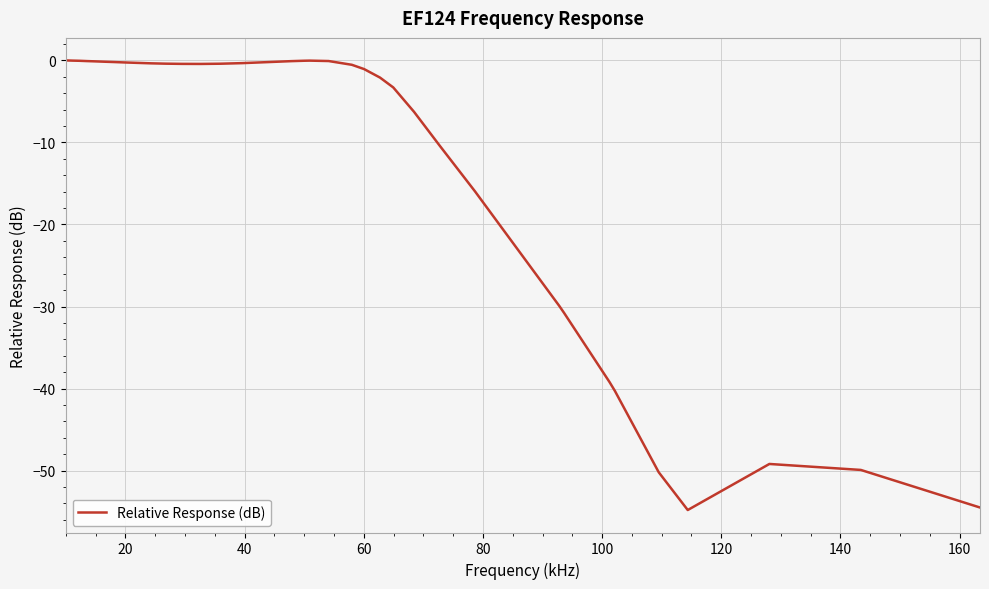

What is the minimum value shown in the chart?

-54.8